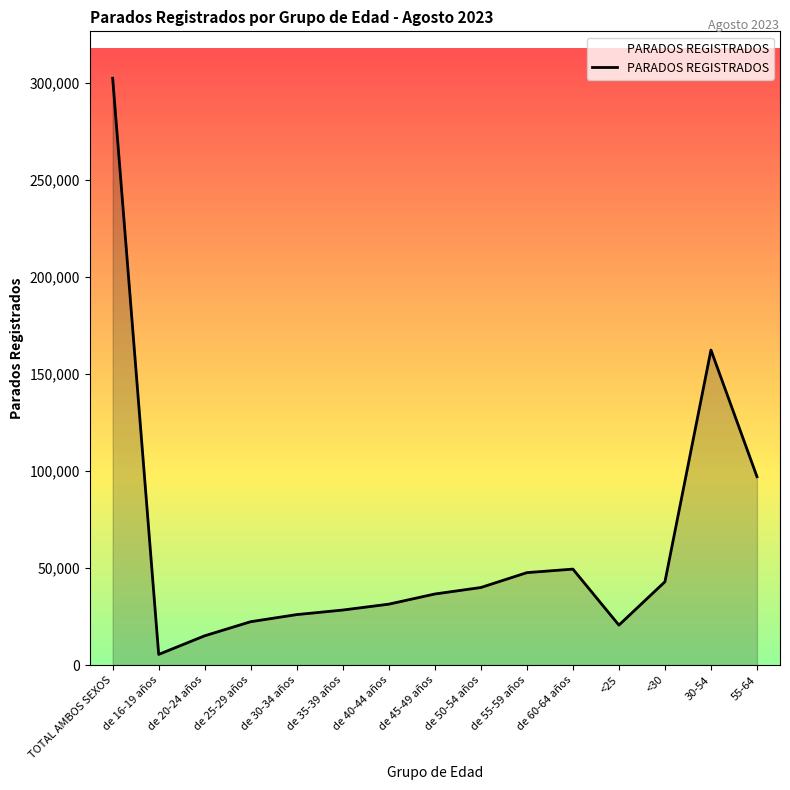

What is the ratio of the value at 55-64 to the value at de 50-54 años?

2.4